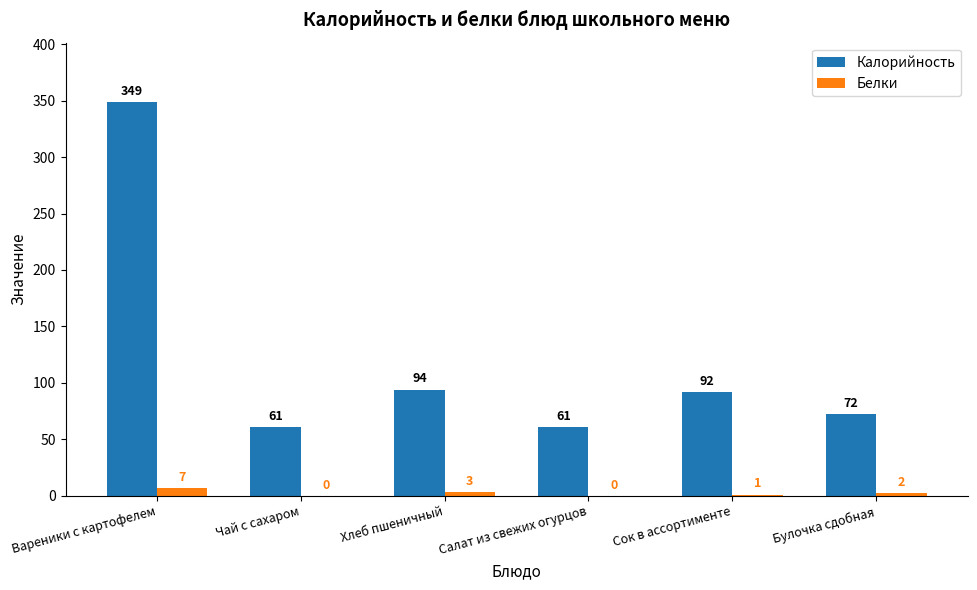

Is it true that Калорийность equals 113 at Булочка сдобная?

False